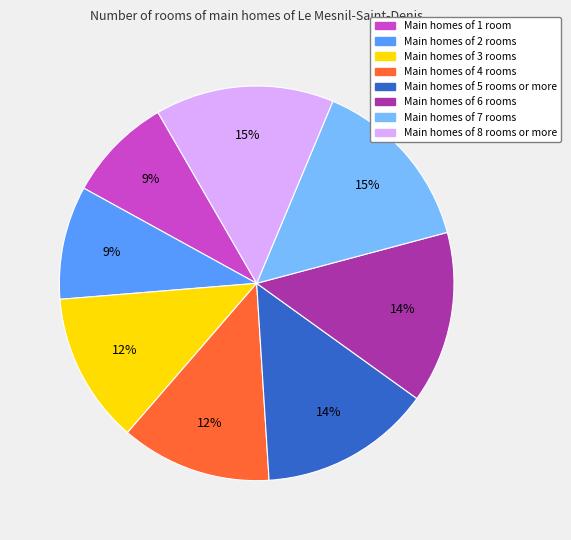

Does any single category account for the majority?

No